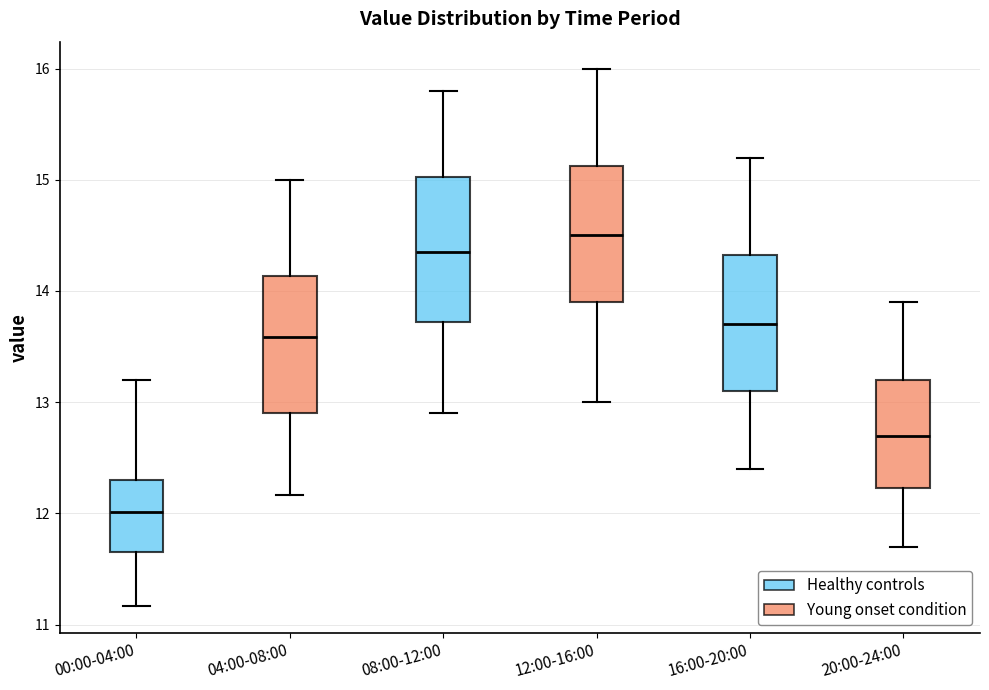

Where is the lower edge of the box for 08:00-12:00 on the y-axis? The values are not printed on the chart, so give them approximately, as read against the axis.

13.7